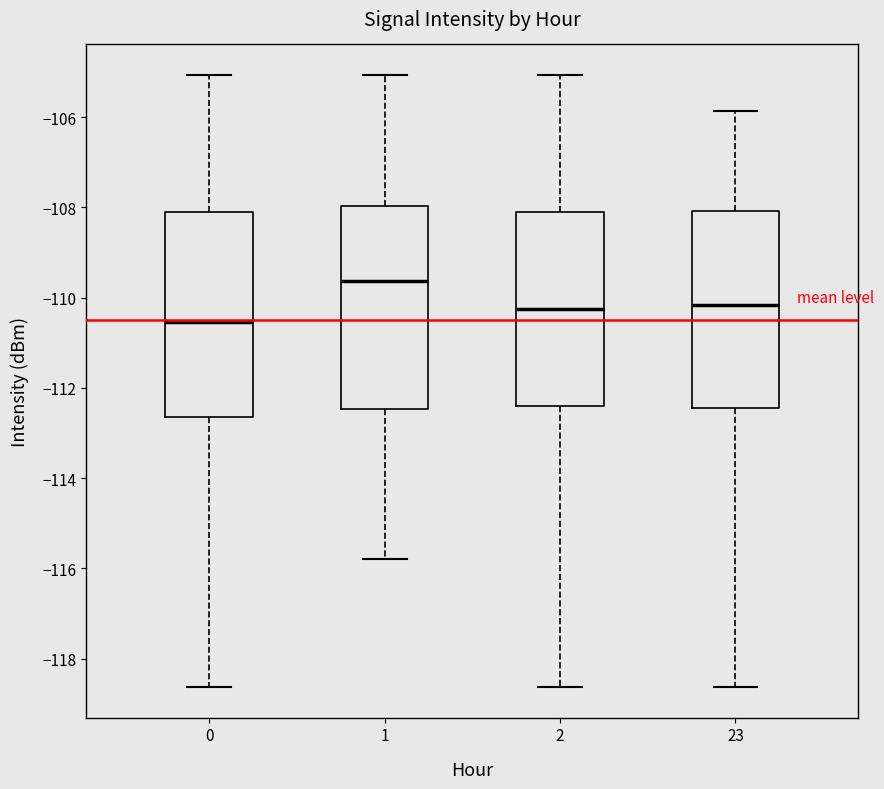

Reading left to right, read every box against the y-axis: the position of its median line, the range the box covers, and the ends of its whiskers. The values are not printed on the chart, so give them approximately, as read against the axis.

0: median -110.6, box -112.6 to -108.0, whiskers -118.6 to -105.0
1: median -109.6, box -112.4 to -108.0, whiskers -115.8 to -105.0
2: median -110.2, box -112.4 to -108.0, whiskers -118.6 to -105.0
23: median -110.2, box -112.4 to -108.0, whiskers -118.6 to -105.8